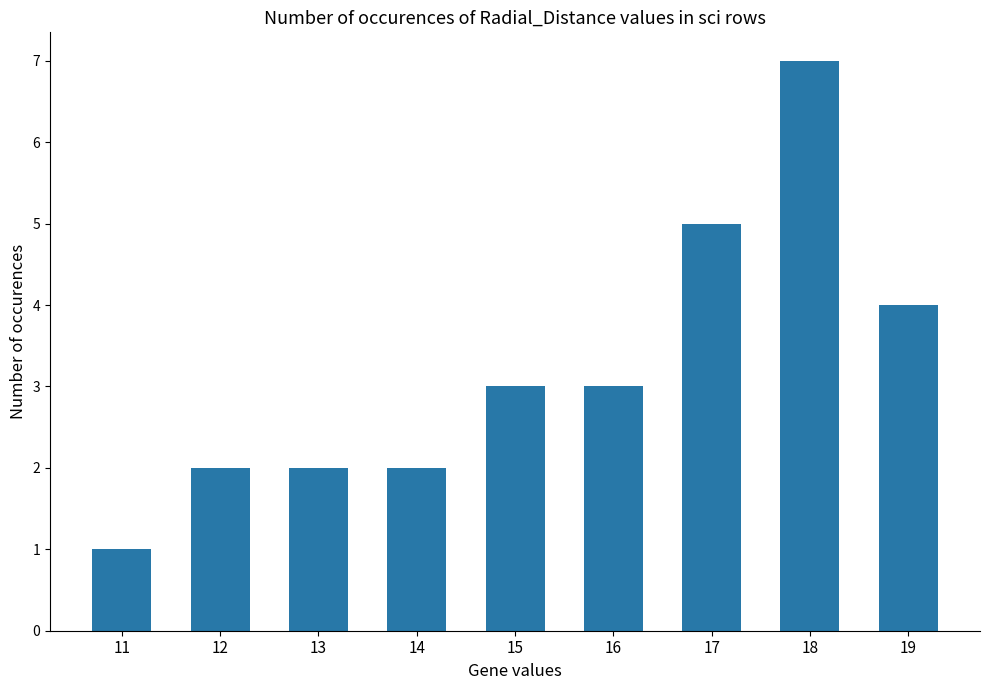

What is the change in value from 12 to 18?

+5